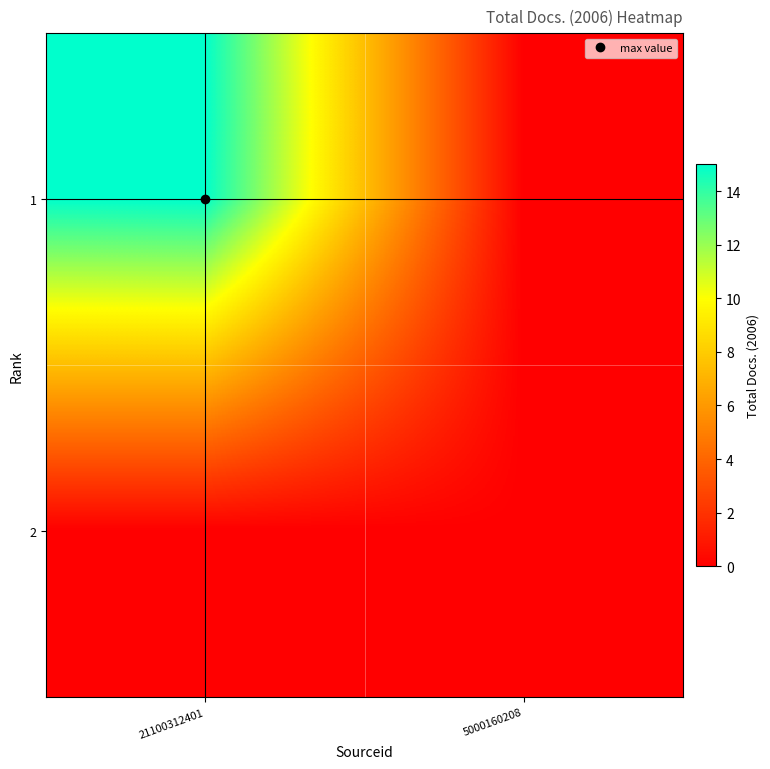

Which series has the largest total across all categories?

1